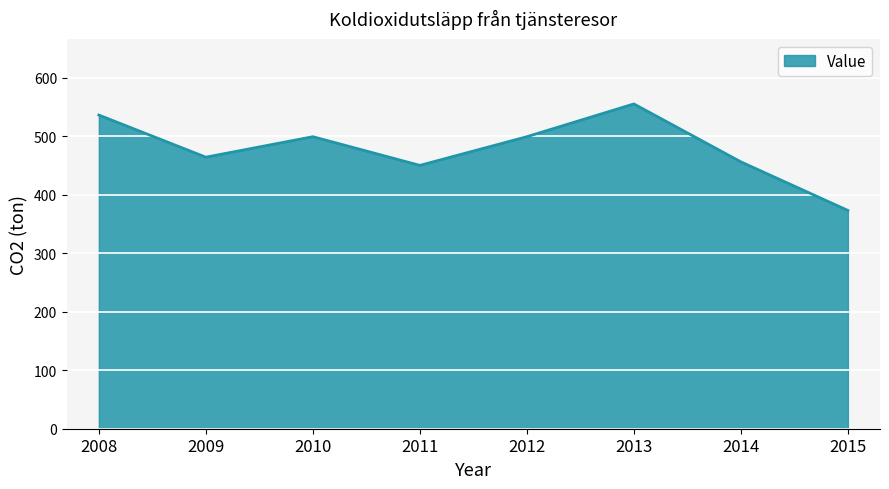

True or false: the data shows 835 at 2013.

False